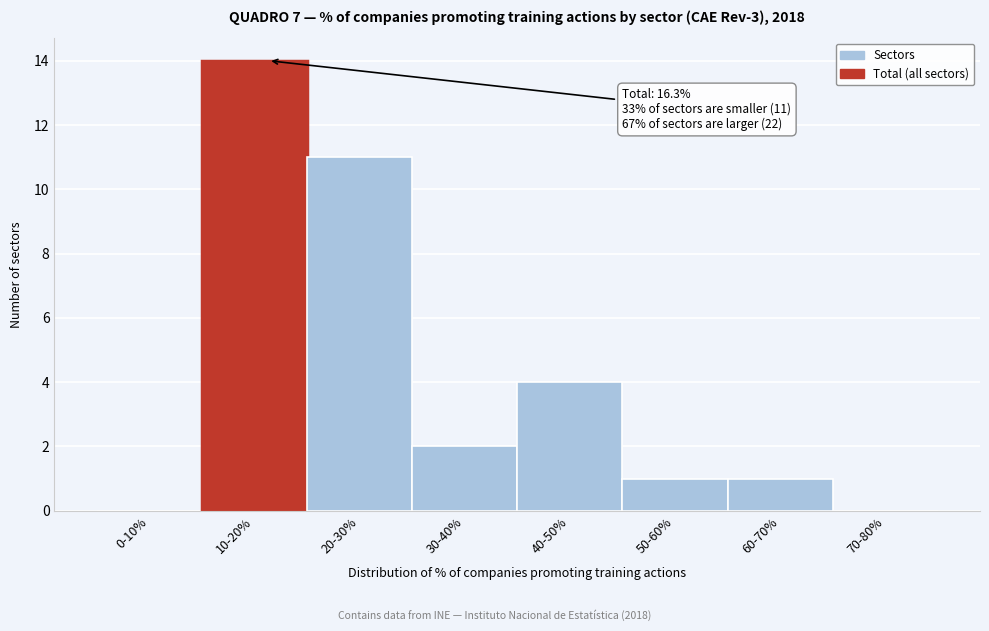

Reading left to right, transcribe all the data shown in this chart.

0-10%=0	10-20%=14	20-30%=11	30-40%=2	40-50%=4	50-60%=1	60-70%=1	70-80%=0